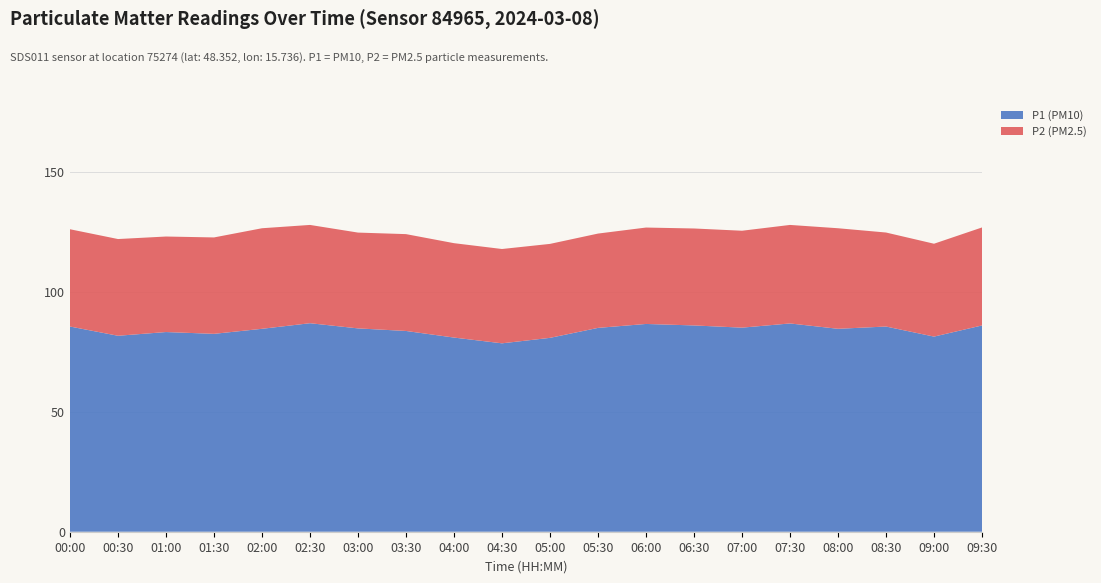

Reading left to right, what are all the values shown in this chart?

P1 (PM10): 85.5	81.7	83.2	82.5	84.5	86.9	84.7	83.7	80.9	78.5	80.8	84.9	86.6	86.0	85.0	86.8	84.5	85.5	81.3	86.0
P2 (PM2.5): 40.5	40.3	39.8	40.2	41.9	41.0	39.9	40.4	39.3	39.3	39.1	39.3	40.2	40.4	40.4	41.0	41.9	39.2	38.7	40.8